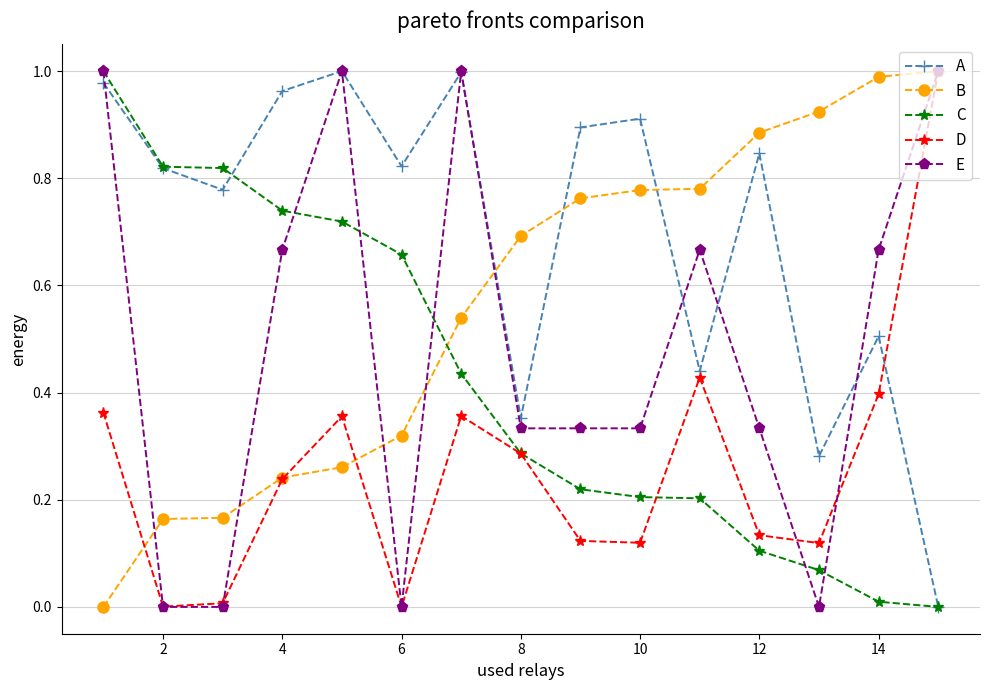

Which series has the largest total across all categories?

A